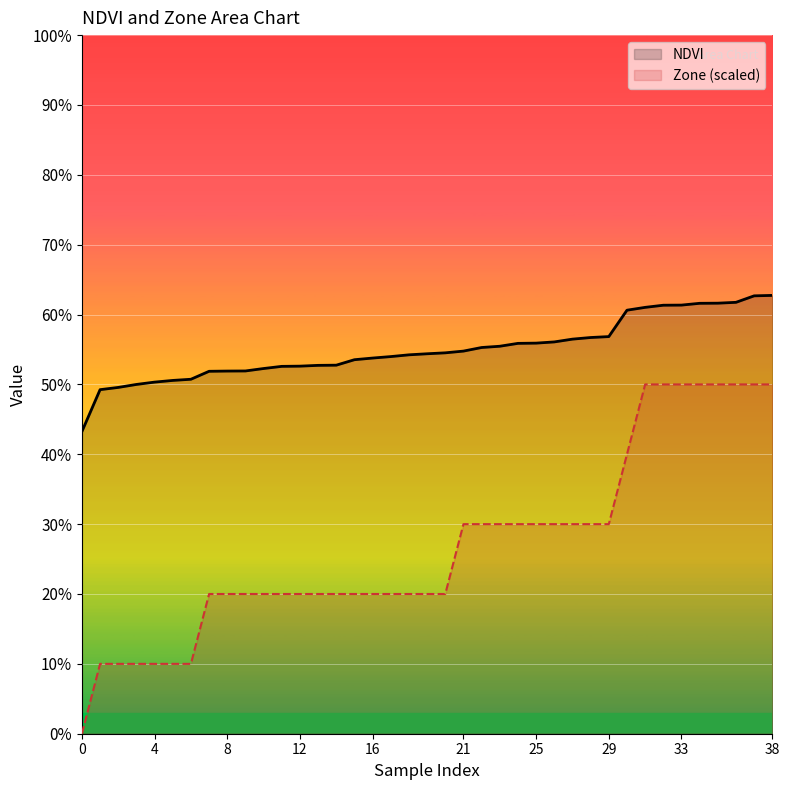

What is the value of the NDVI point at the 14th from the left?

0.5